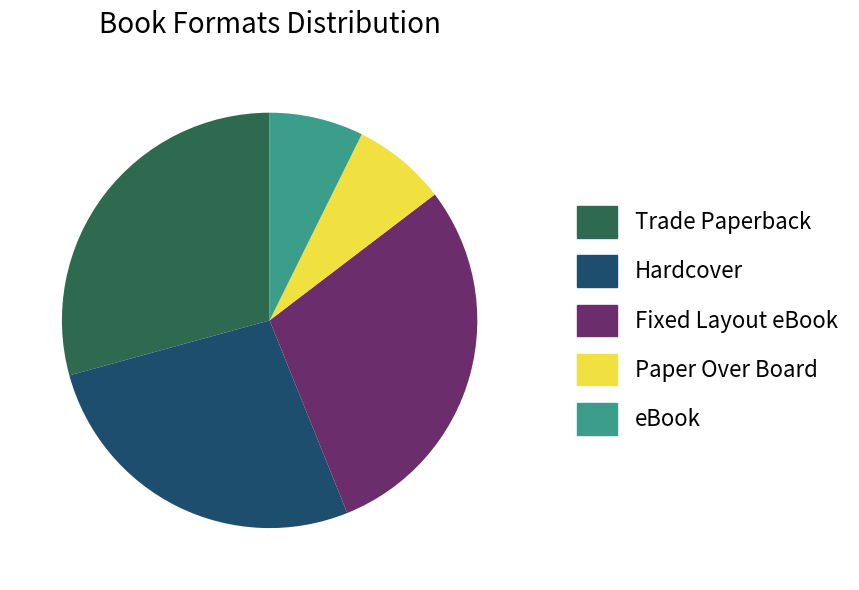

Combined, do Trade Paperback and eBook account for over 50%?

No